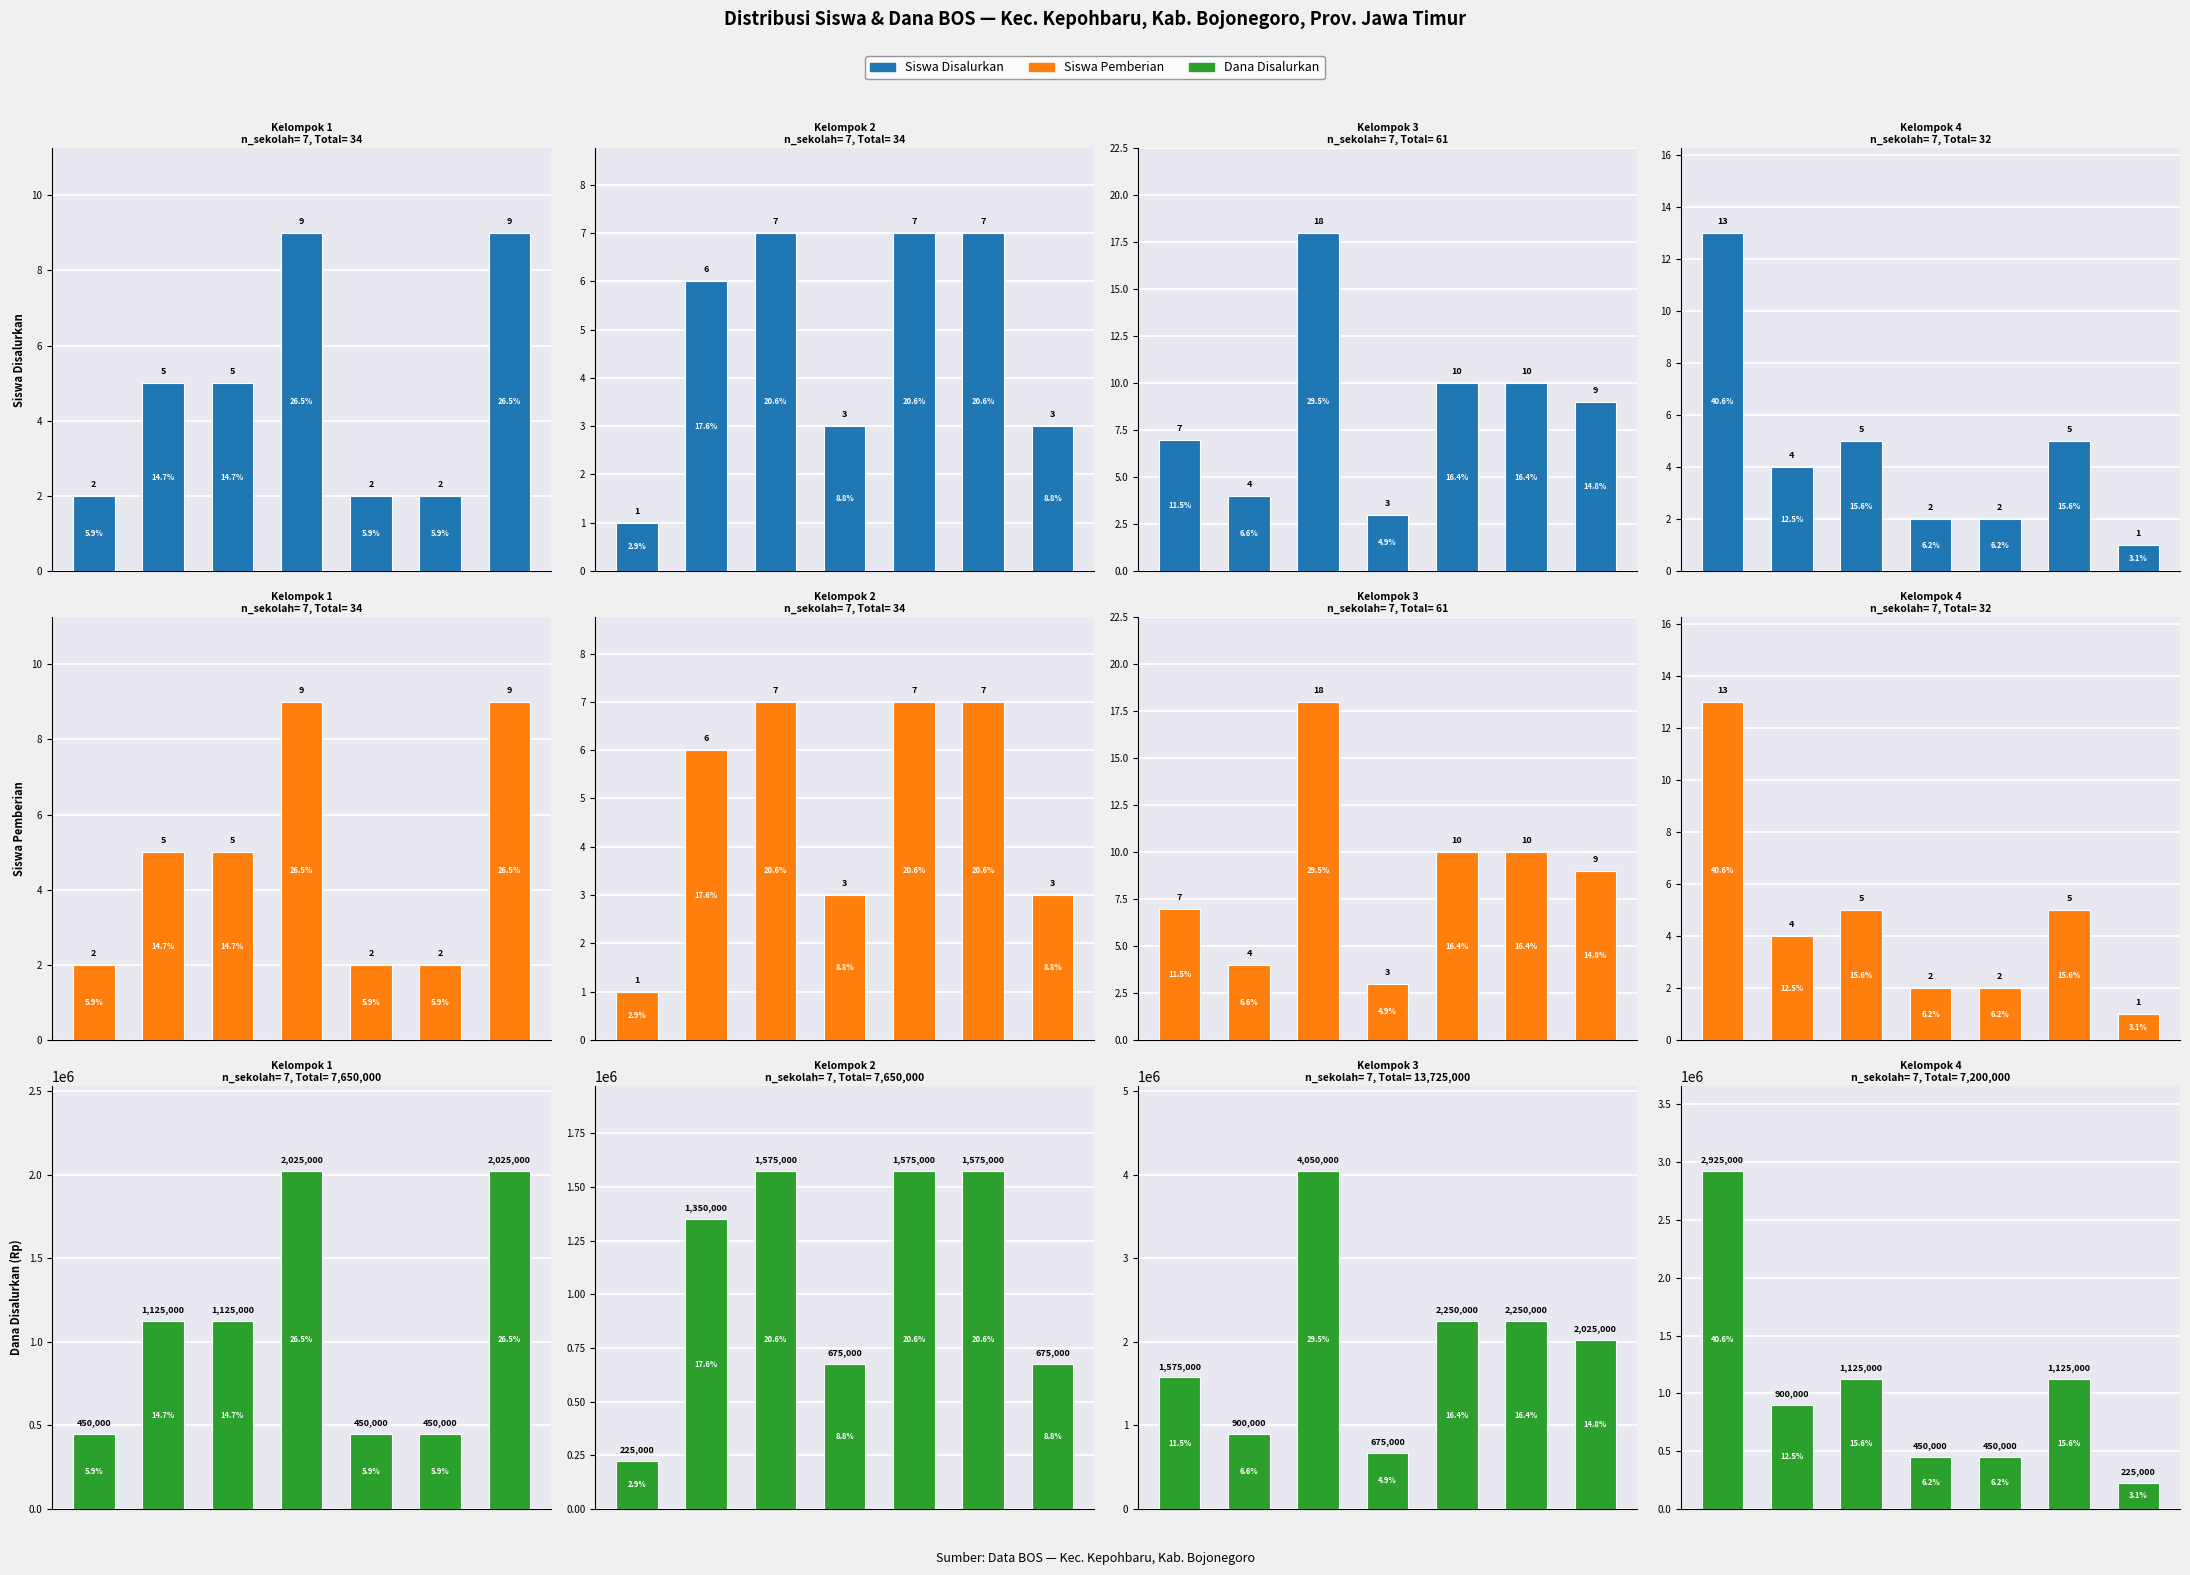

What is the sum of the Siswa Disalurkan values at 2 and 6?

6